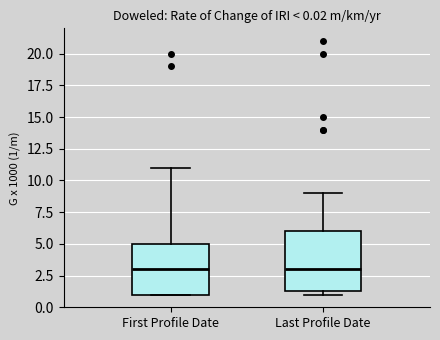

Comparing the boxes themselves (not the whiskers), which one is the tallest?

Last Profile Date